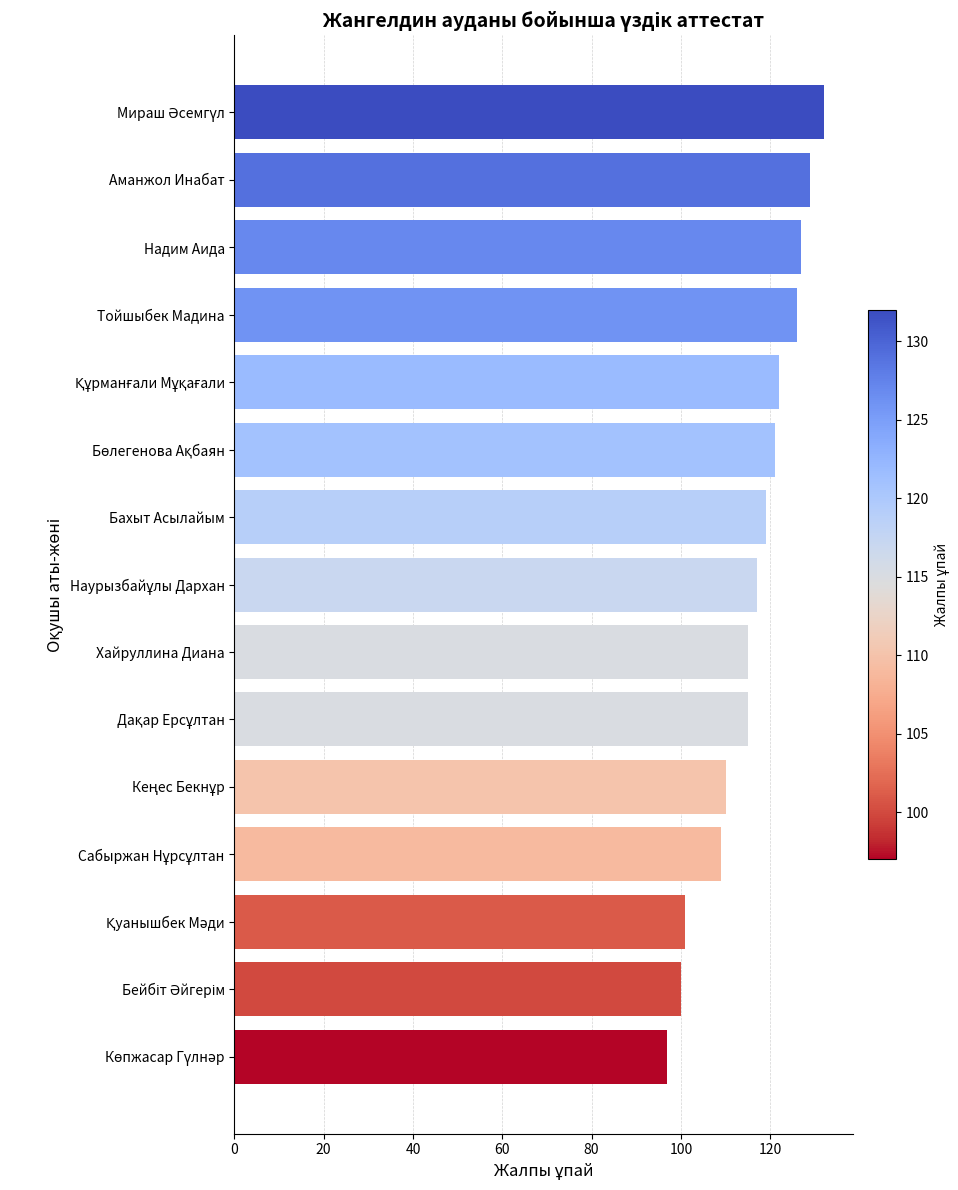

Does the chart contain any negative values?

No